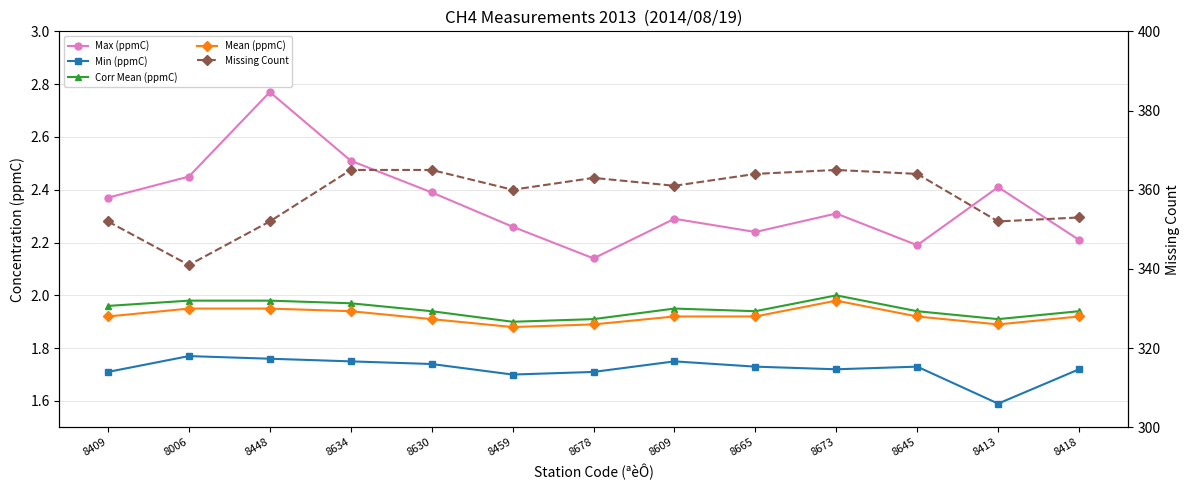

What value does the Corr Mean (ppmC) series have at 8609?

1.9